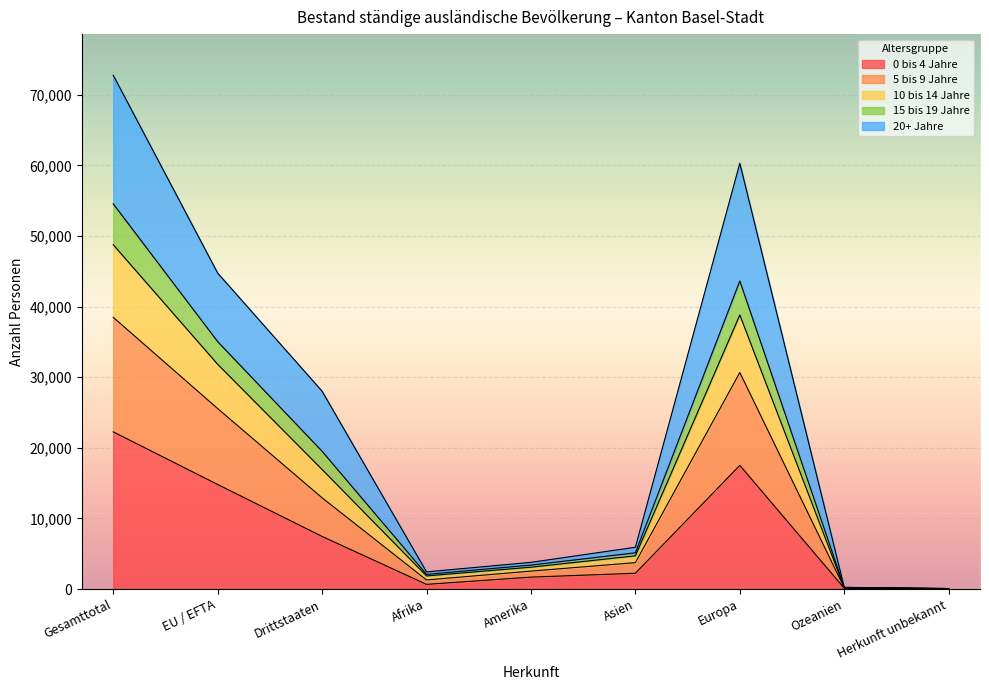

Where does the 0 bis 4 Jahre series first go above 2239?

Gesamttotal